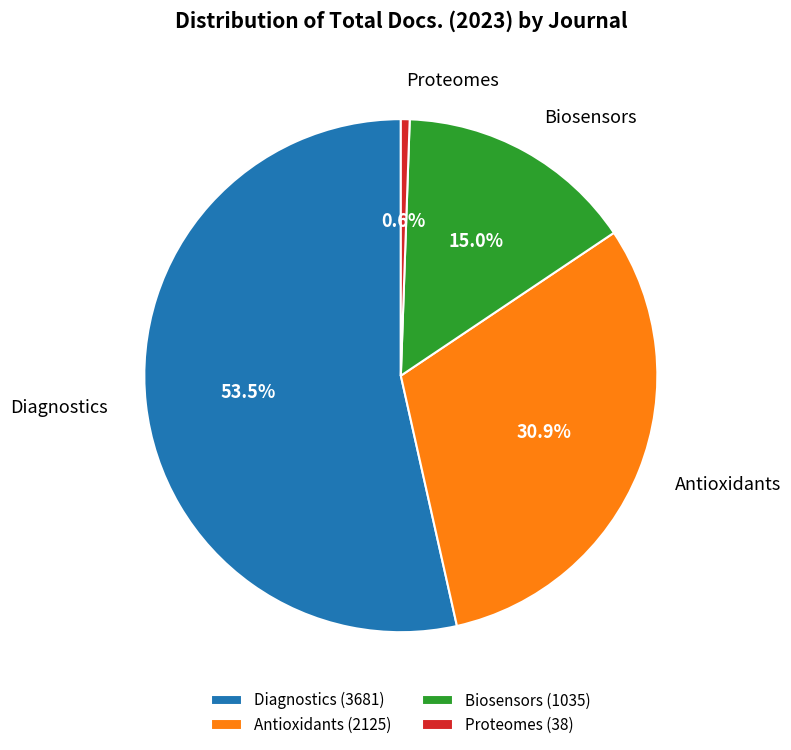

Is it true that Antioxidants is 37% of the pie?

False